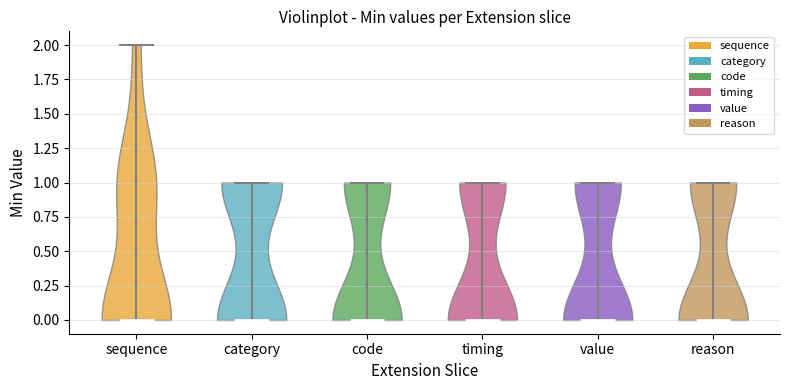

Reading left to right, read every violin against the y-axis: where its median line is, and the lowest and highest points it reaches. The values are not printed on the chart, so give them approximately, as read against the axis.

sequence: median line 0, lowest point 0, highest point 2
category: median line 0, lowest point 0, highest point 1
code: median line 0, lowest point 0, highest point 1
timing: median line 0, lowest point 0, highest point 1
value: median line 0, lowest point 0, highest point 1
reason: median line 0, lowest point 0, highest point 1